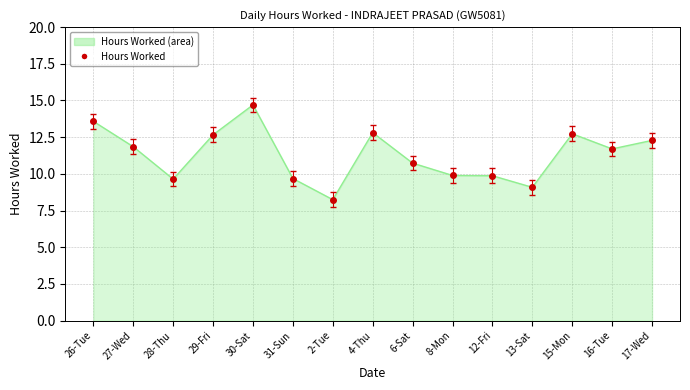

At which category does the chart reach its peak across all series?

30-Sat